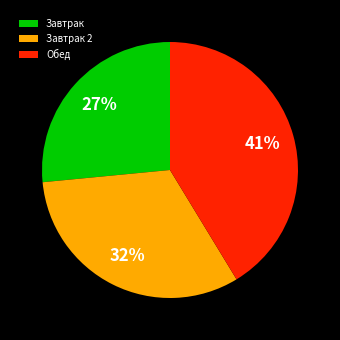

True or false: Завтрак accounts for 33% of the total.

False